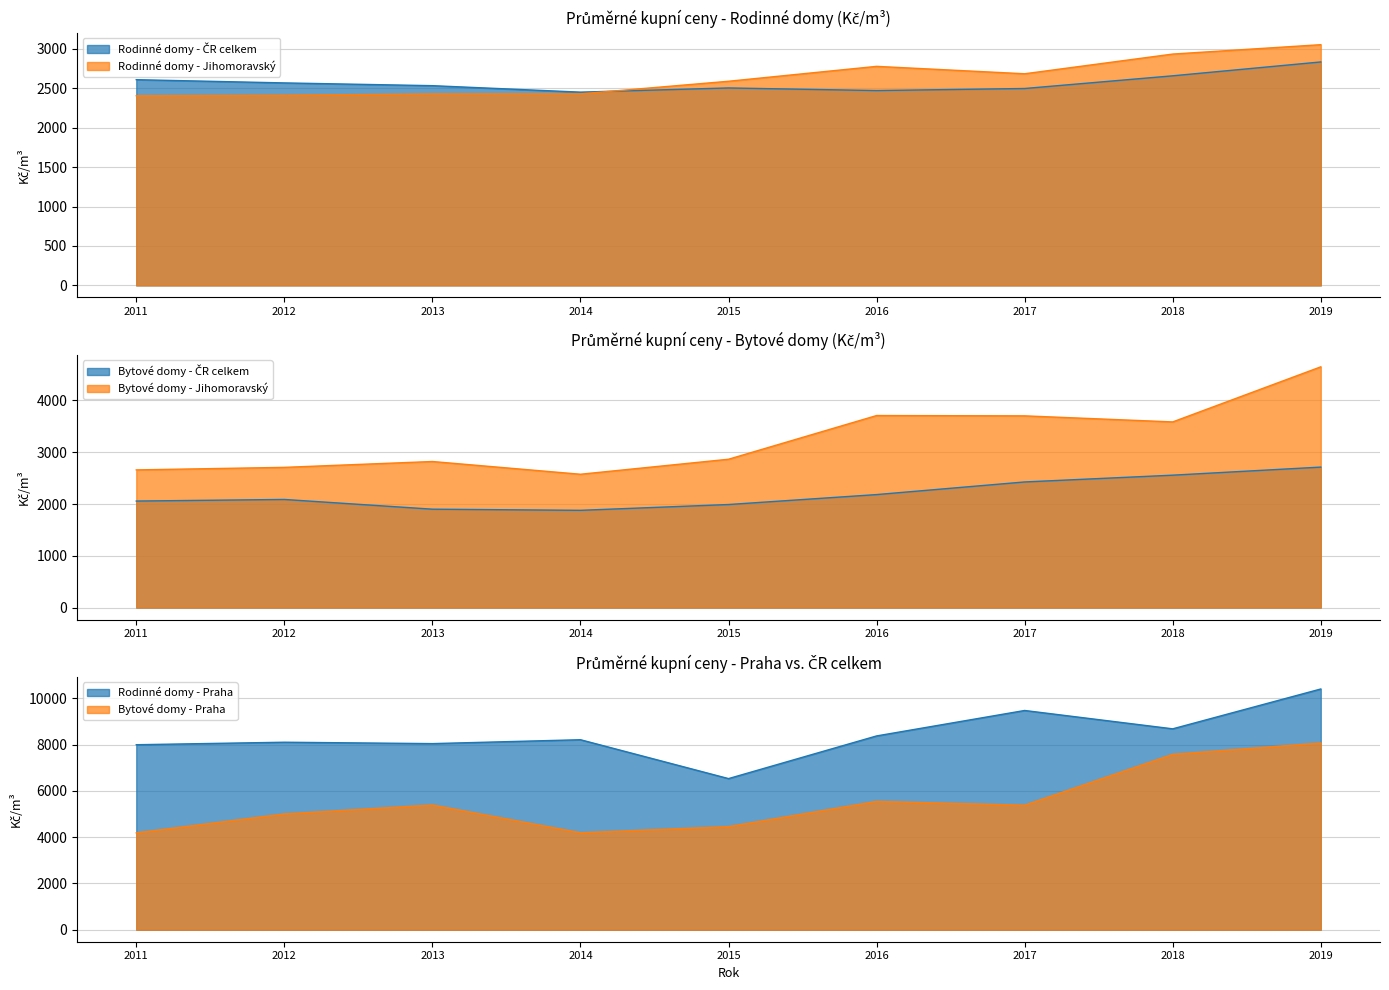

The value of Rodinné domy - ČR celkem at 2019 is 2835. True or false?

True